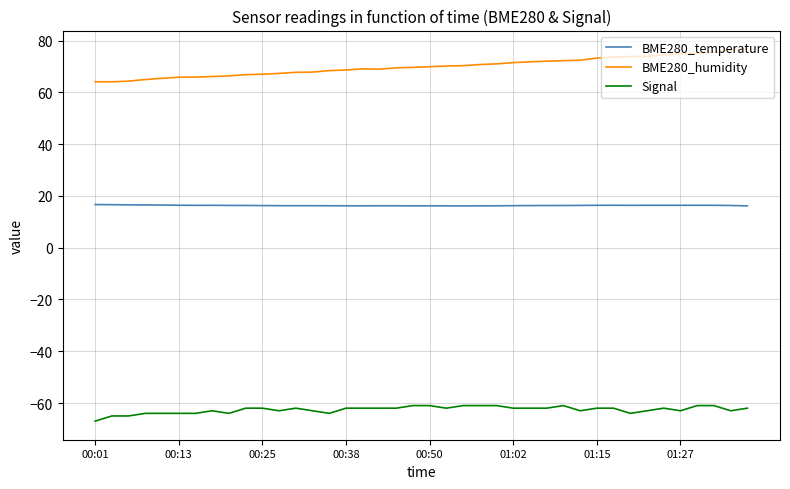

Which series has the largest total across all categories?

BME280_humidity